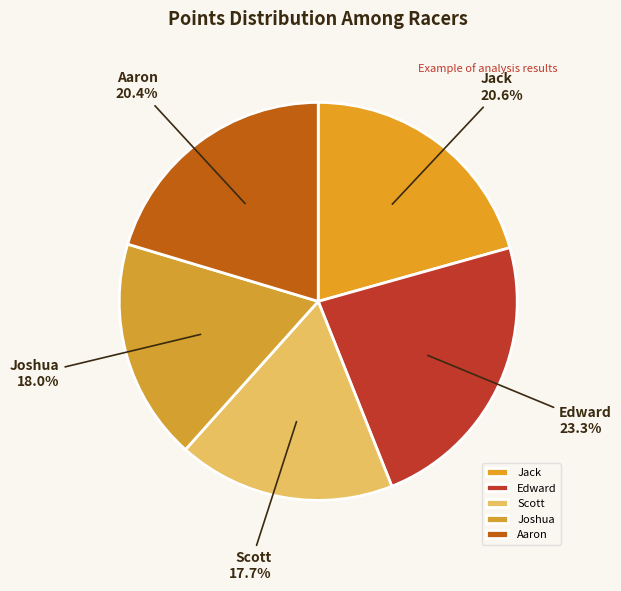

Is the sum of Joshua and Aaron greater than half?

No